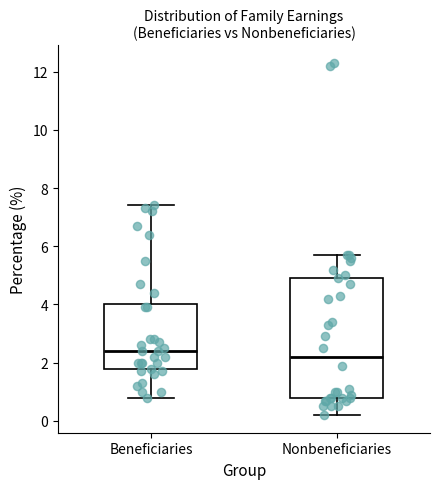

Comparing the boxes themselves (not the whiskers), which one is the tallest?

Nonbeneficiaries